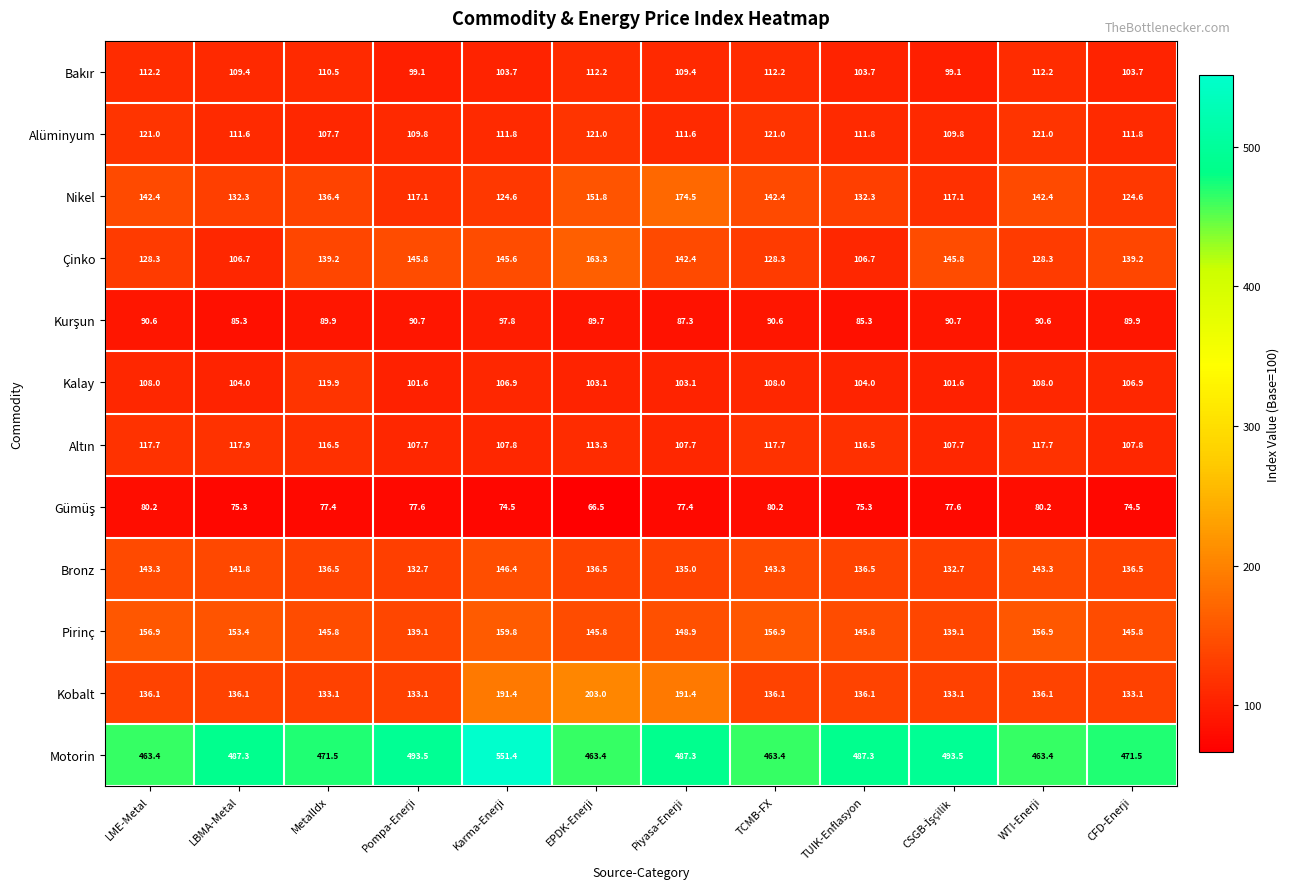

At how many categories does at least one series exceed 79?

12